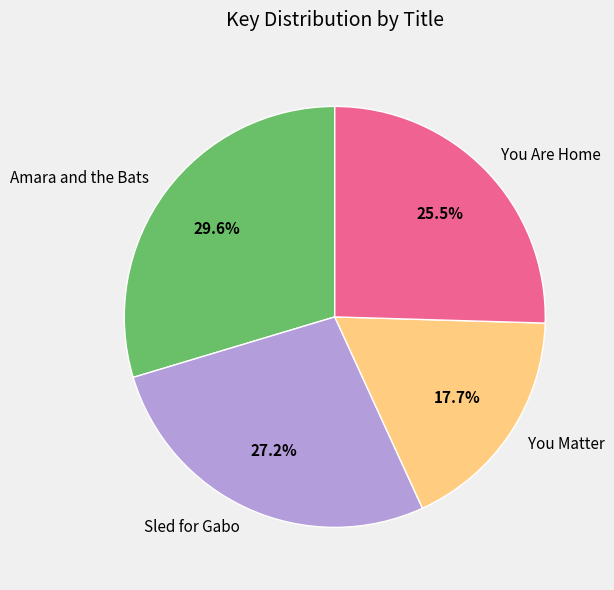

Rank the categories by value from lowest to highest.

You Matter, You Are Home, Sled for Gabo, Amara and the Bats